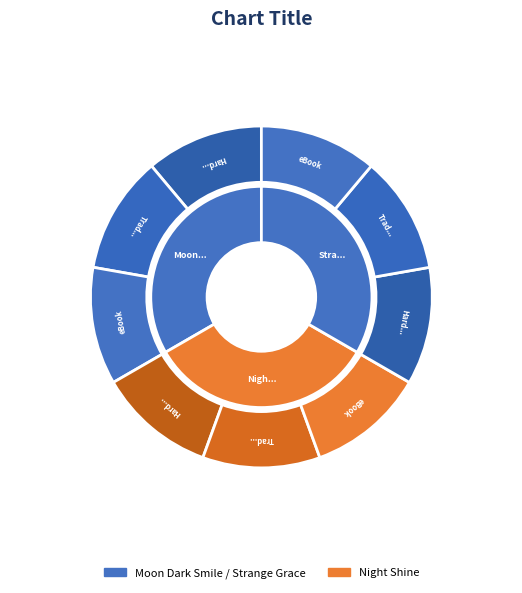

Is it true that Night Shine is 33% of the pie?

True